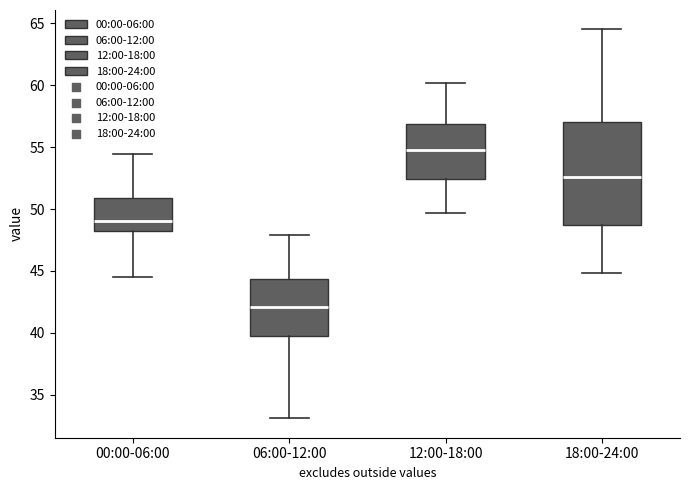

Which box is the tallest, from its lower edge to its upper edge?

18:00-24:00